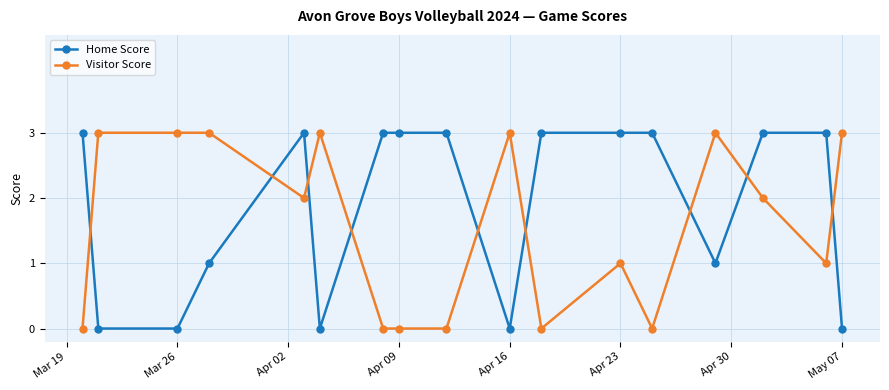

Which series has the largest total across all categories?

Home Score